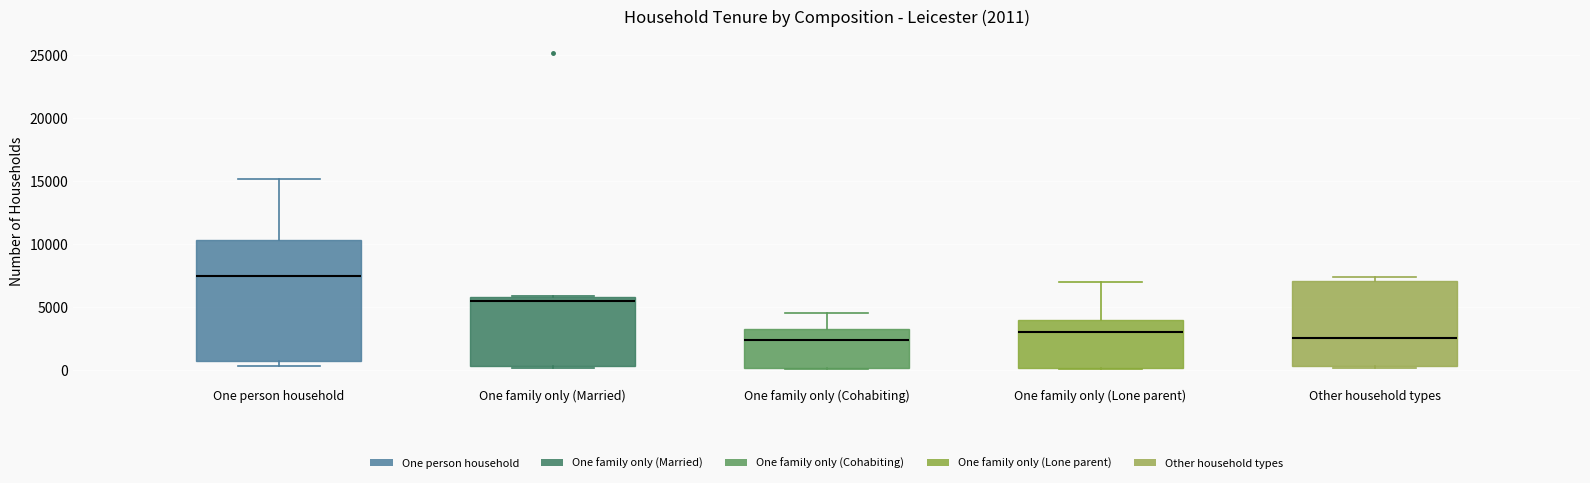

Which box is the tallest, from its lower edge to its upper edge?

One person household